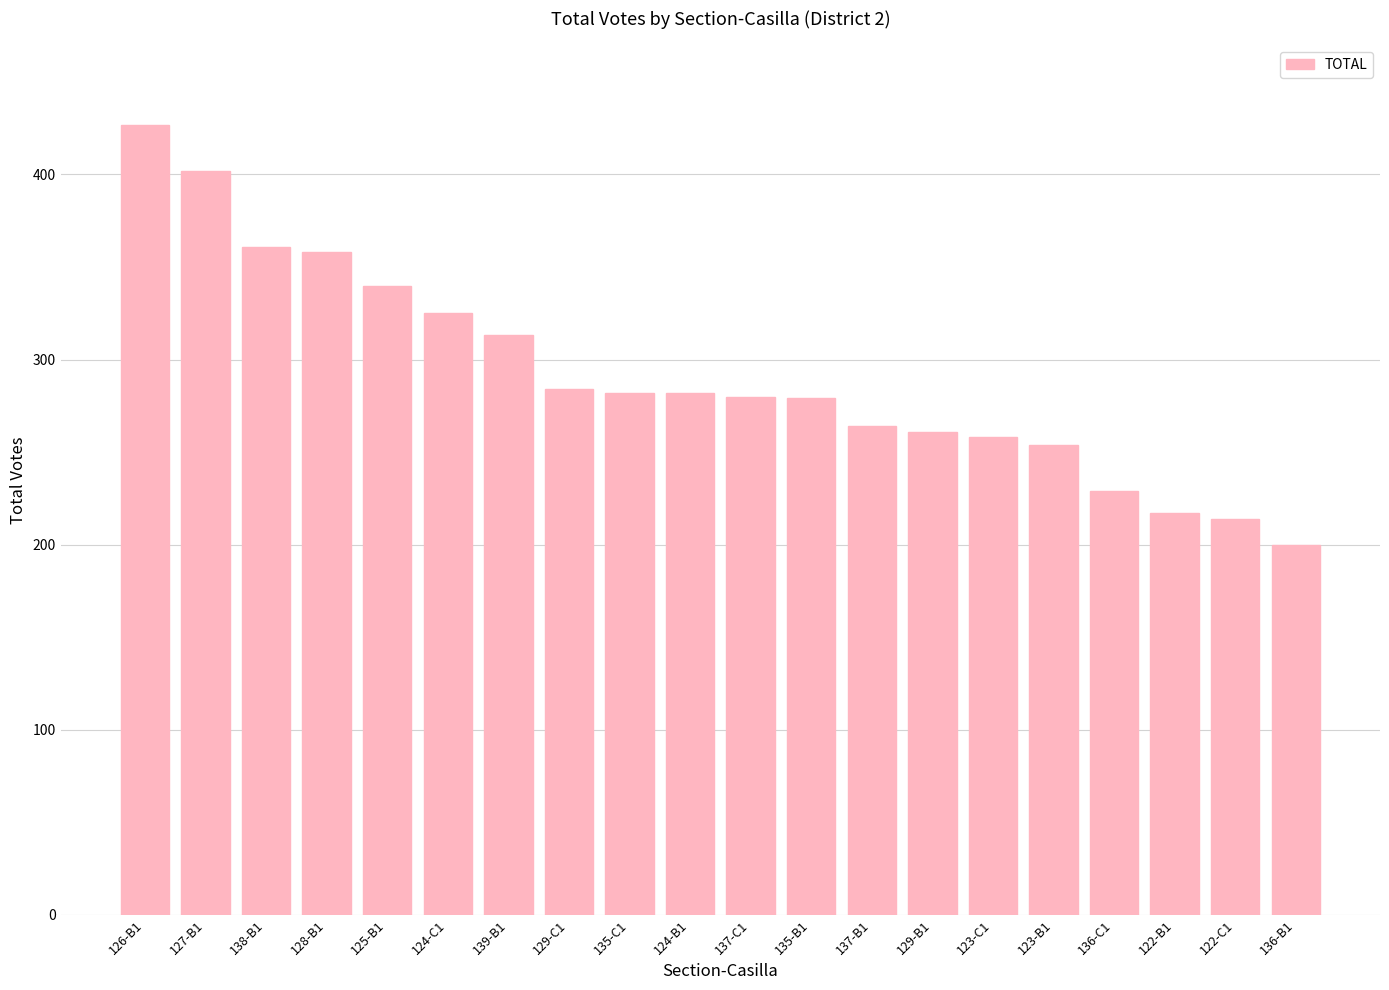

At which label is the value closest to 313?

139-B1